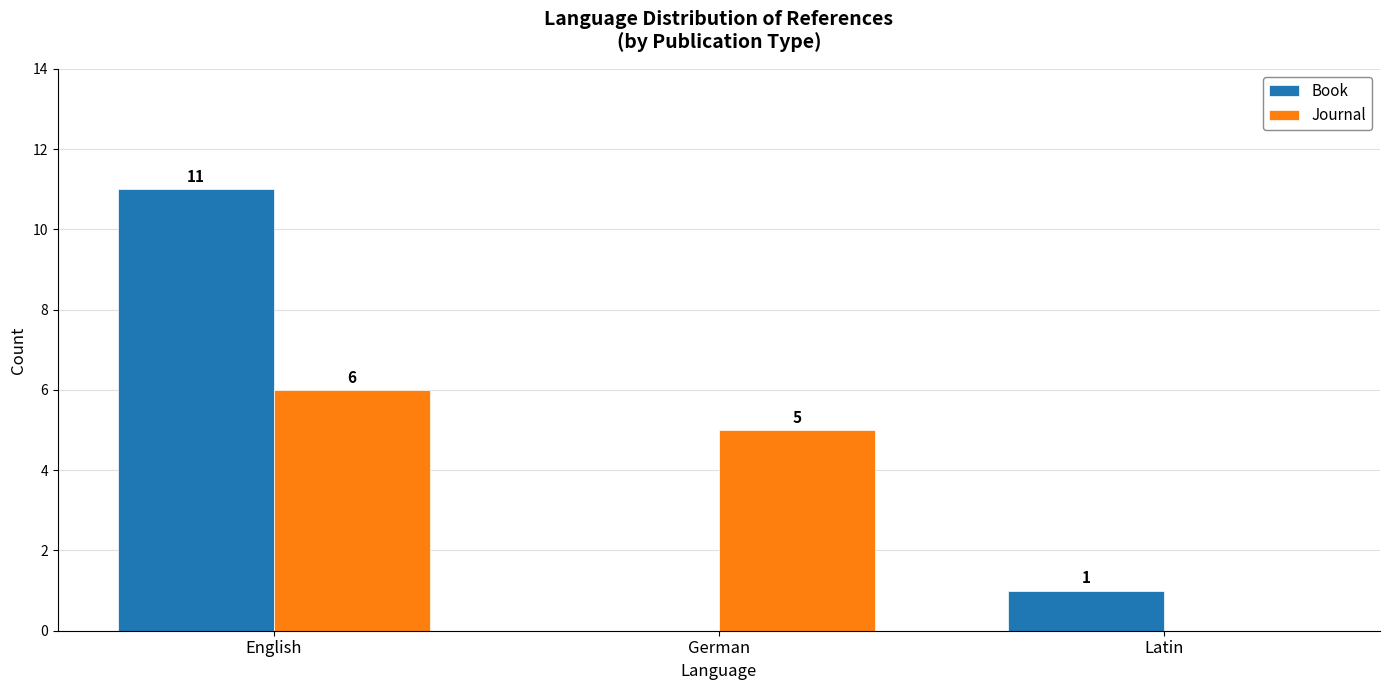

What is the spread (max minus min) of values at English?

5